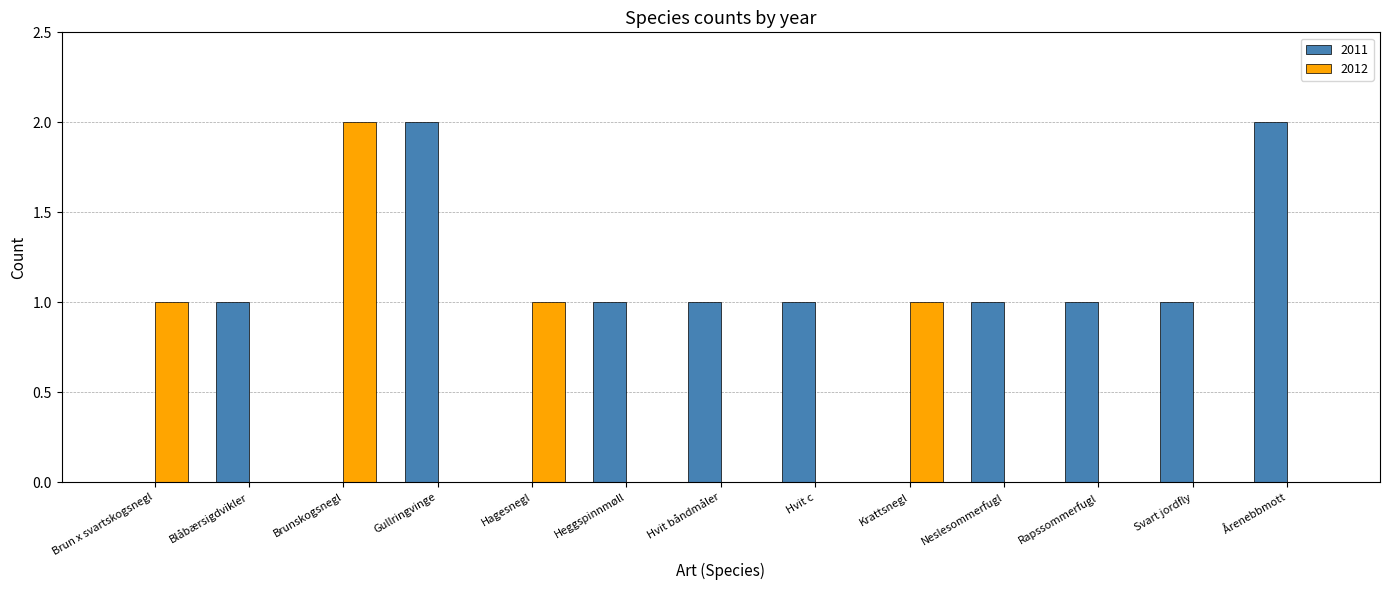

Reading left to right, what are all the values shown in this chart?

2011: 0	1	0	2	0	1	1	1	0	1	1	1	2
2012: 1	0	2	0	1	0	0	0	1	0	0	0	0